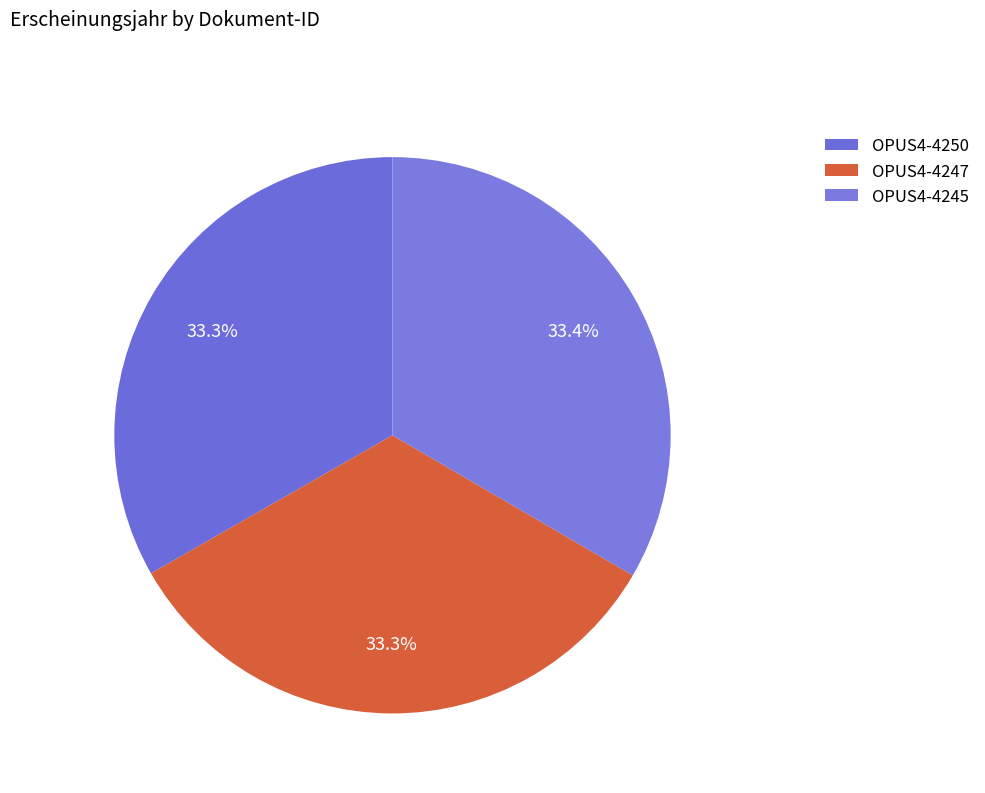

Which slice is the largest?

OPUS4-4245